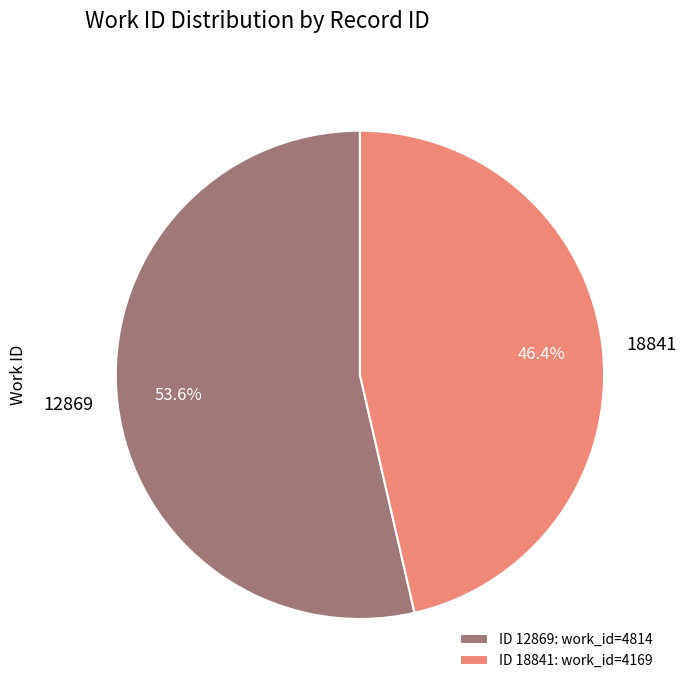

Rank the categories by value from highest to lowest.

12869, 18841